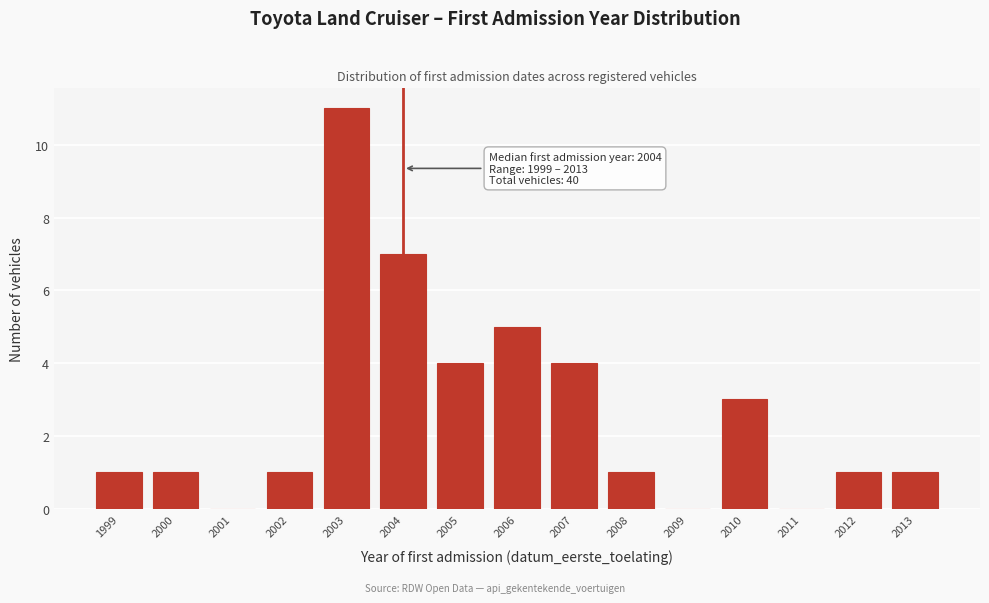

Reading left to right, transcribe all the data shown in this chart.

1999=1	2000=1	2001=0	2002=1	2003=11	2004=7	2005=4	2006=5	2007=4	2008=1	2009=0	2010=3	2011=0	2012=1	2013=1